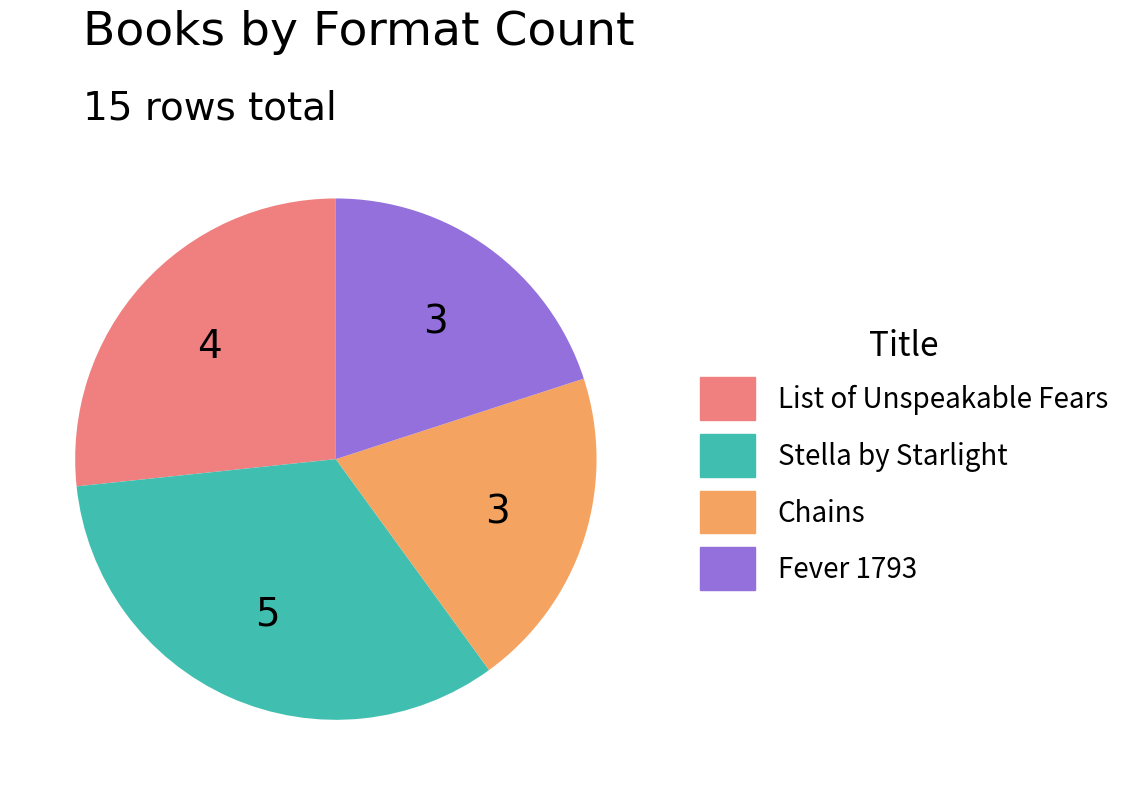

Which slice is the largest?

Stella by Starlight